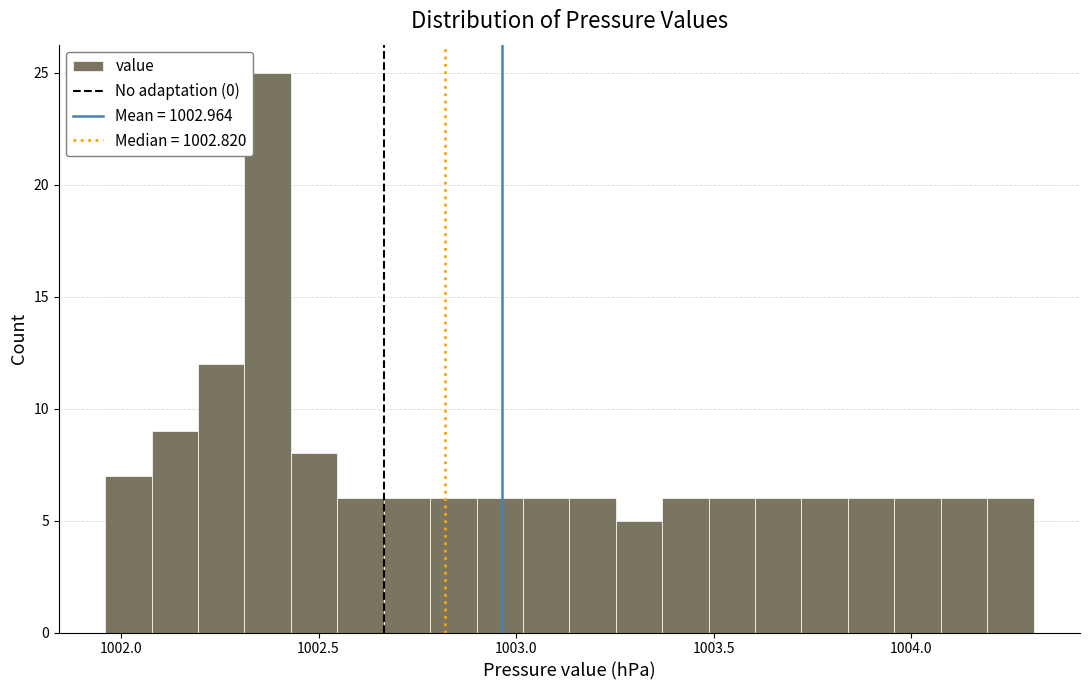

Around what value on the x-axis is the tallest bar? Give the approximate position of its centre, as read against the axis.

1002.35